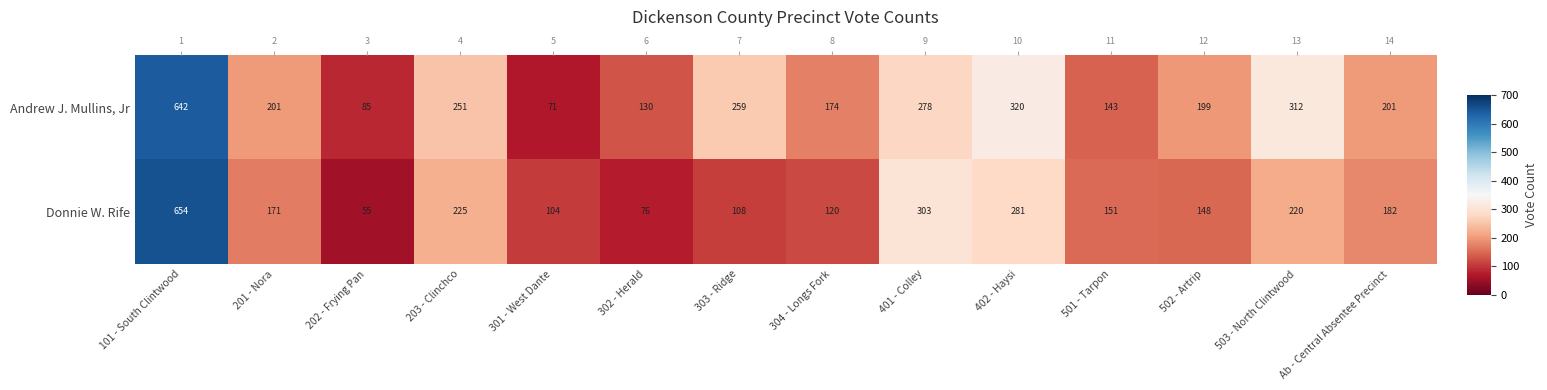

What is the sum of the Donnie W. Rife values at 501 - Tarpon and 202 - Frying Pan?

206